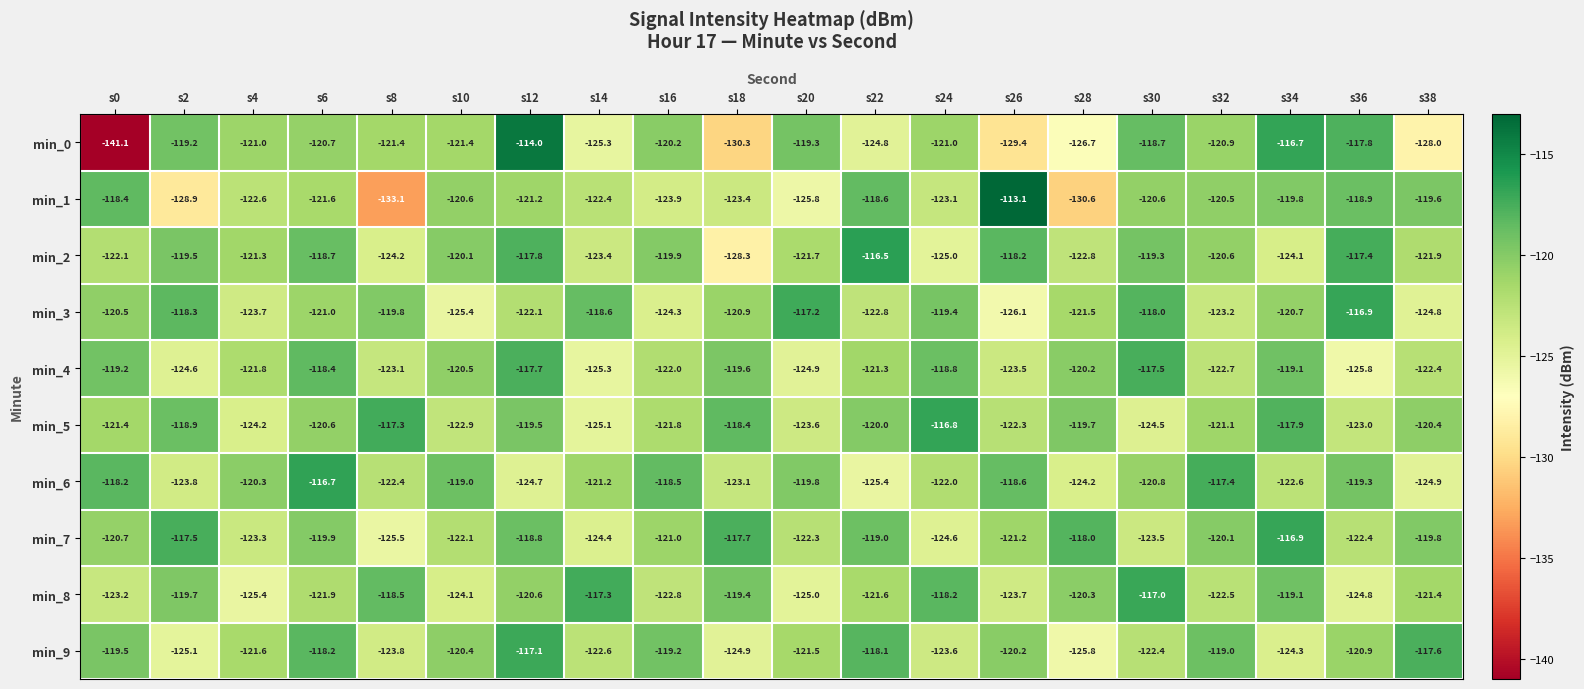

Which category has the lowest value across all series?

s0